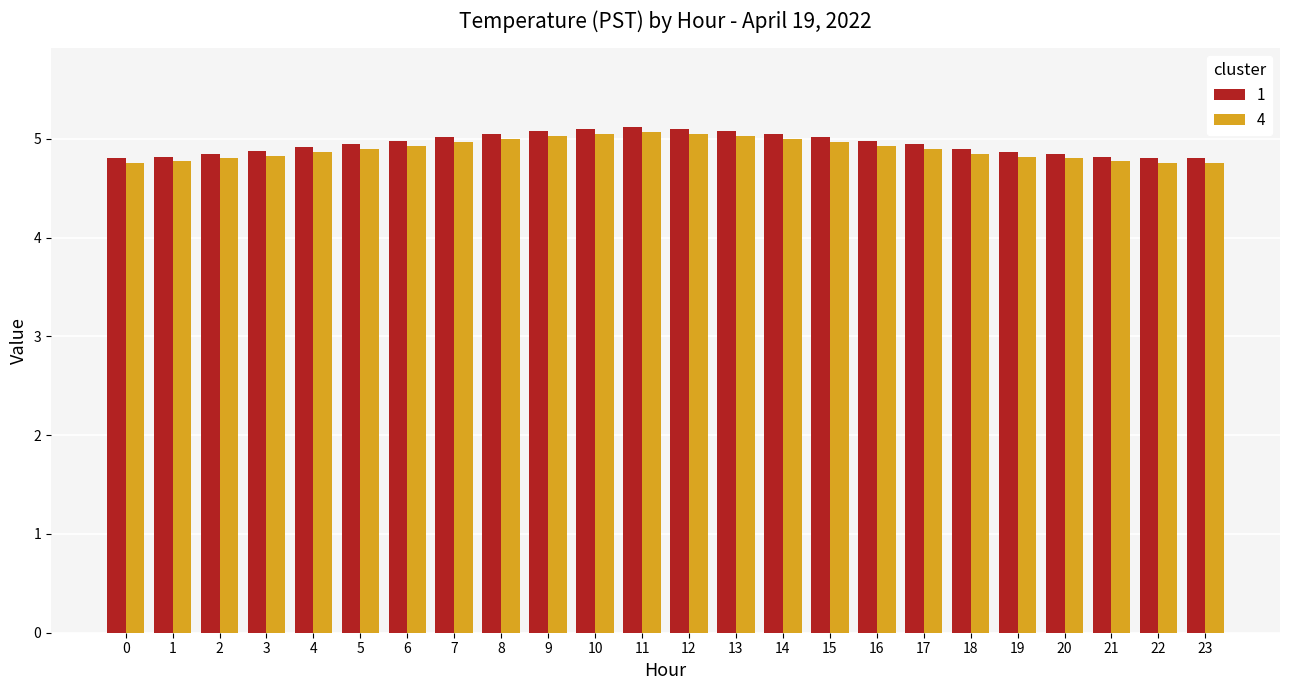

What is the total value across all series at 8?

10.1